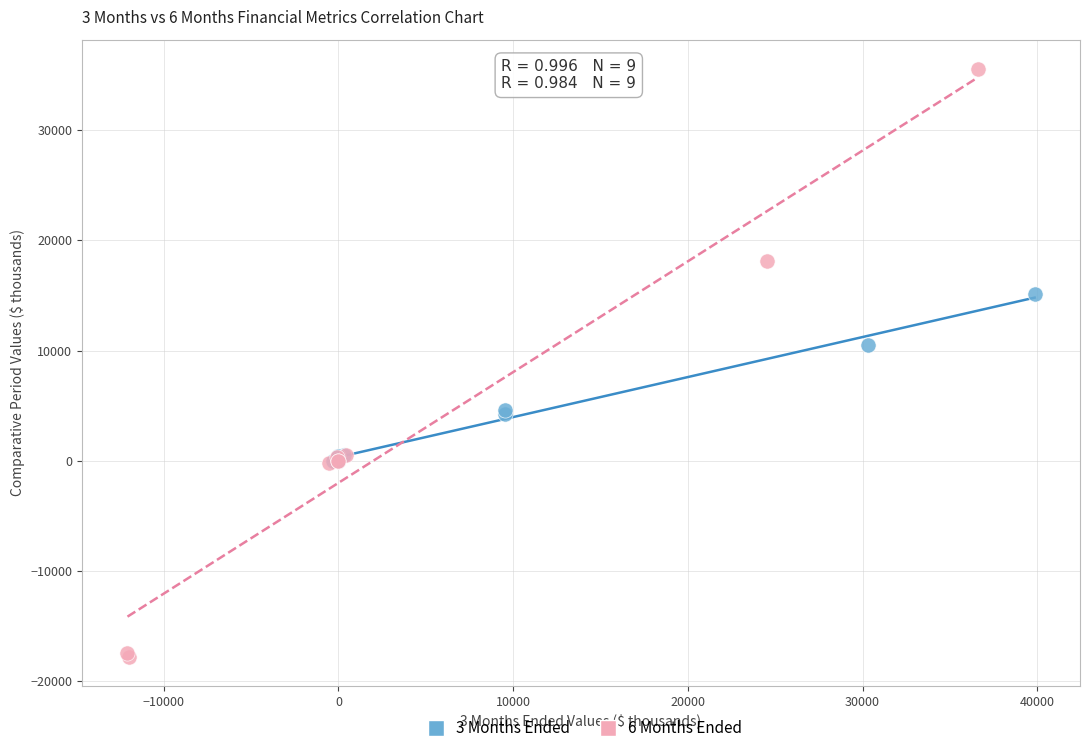

Which series reaches the maximum Y coordinate?

6 Months Ended